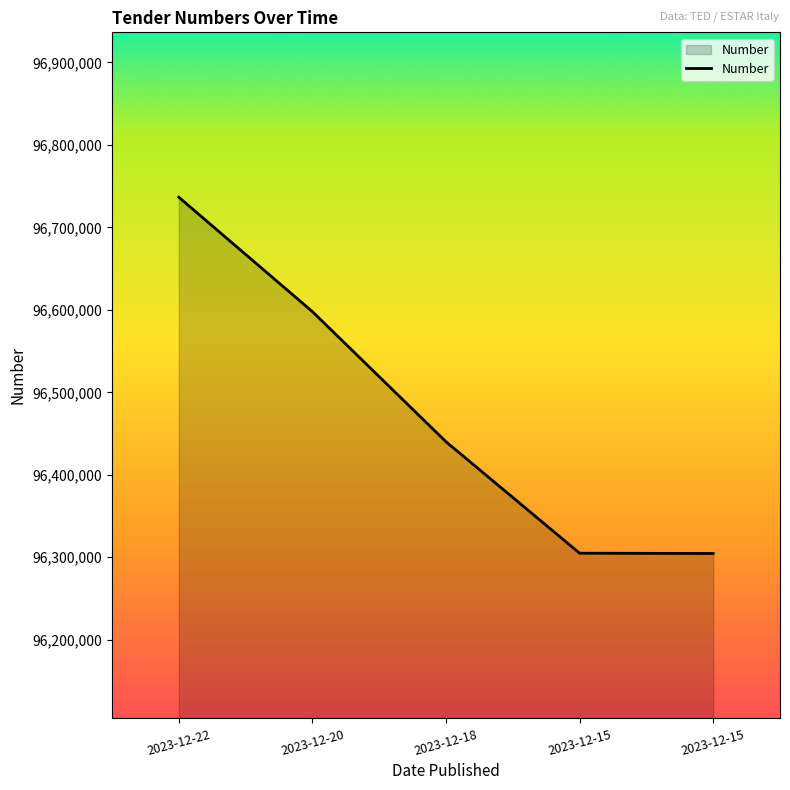

What is the approximate value at 2023-12-22, to the nearest 10?

96736560